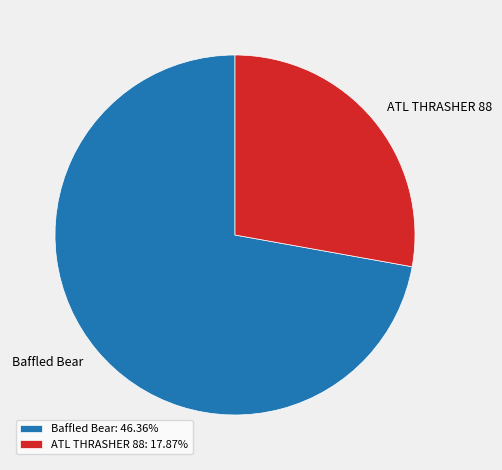

Between ATL THRASHER 88 and Baffled Bear, which is larger?

Baffled Bear